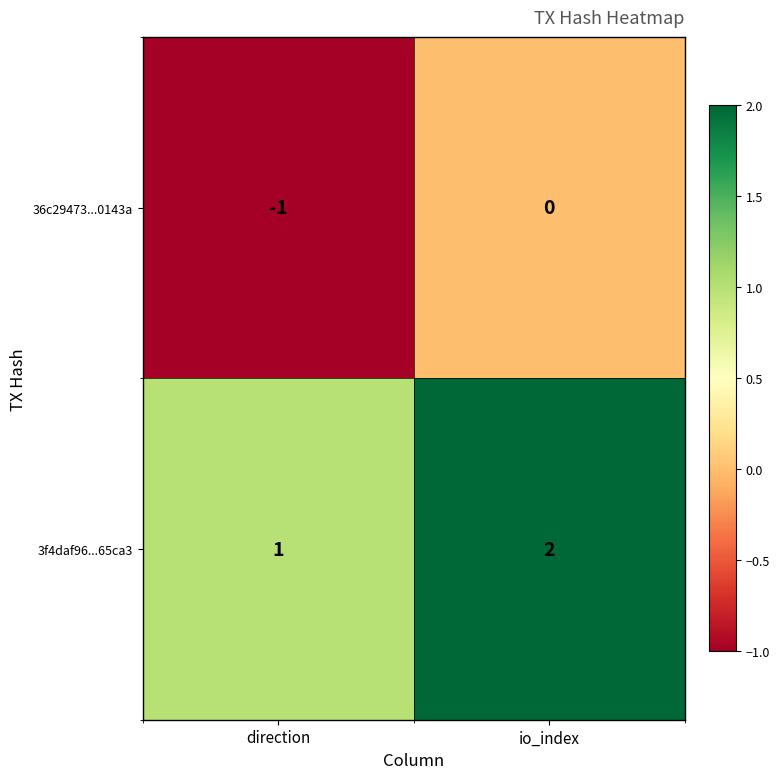

The value of 36c29473...0143a at direction is 0. True or false?

False